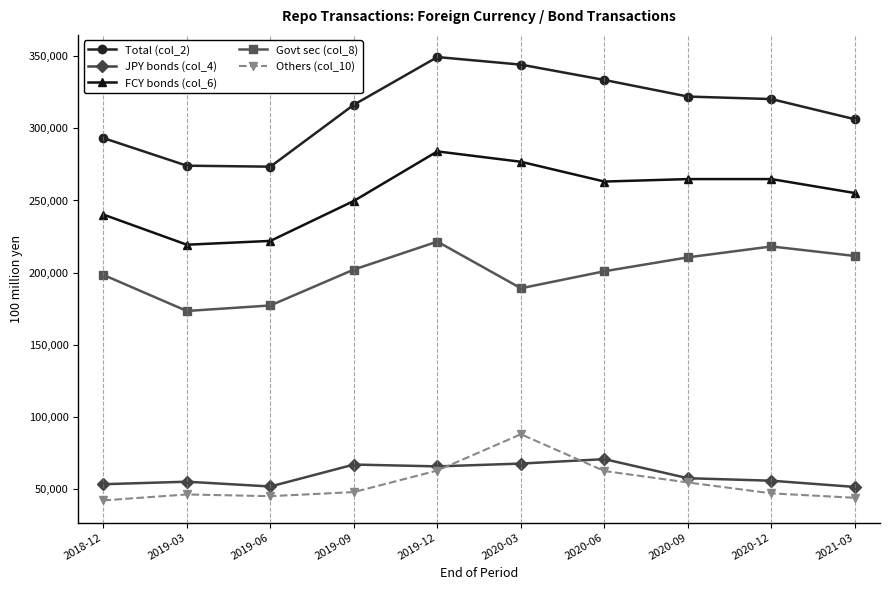

What is the value of the Others (col_10) point at the 1st from the left?

41870